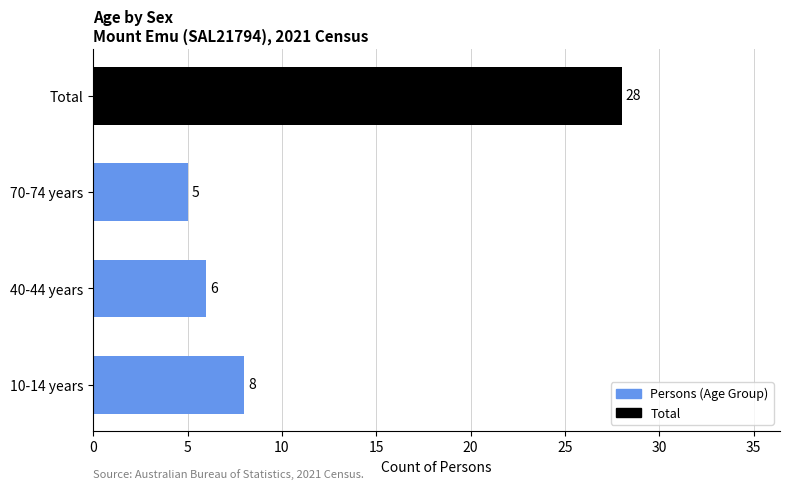

At which category does the chart reach its minimum across all series?

70-74 years